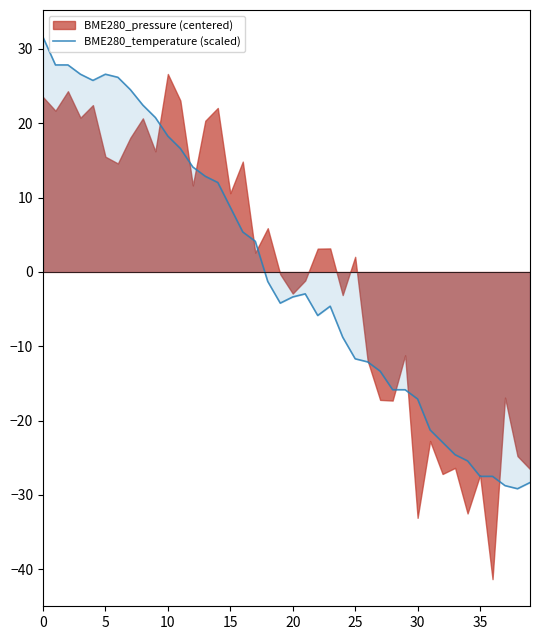

What is the maximum value for BME280_temperature (scaled)?

31.6